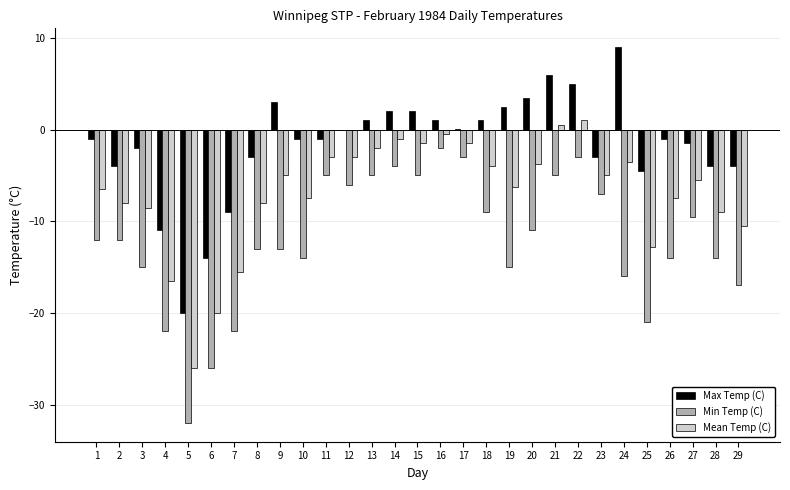

Between 22 and 25, which series saw the biggest shift?

Min Temp (C)